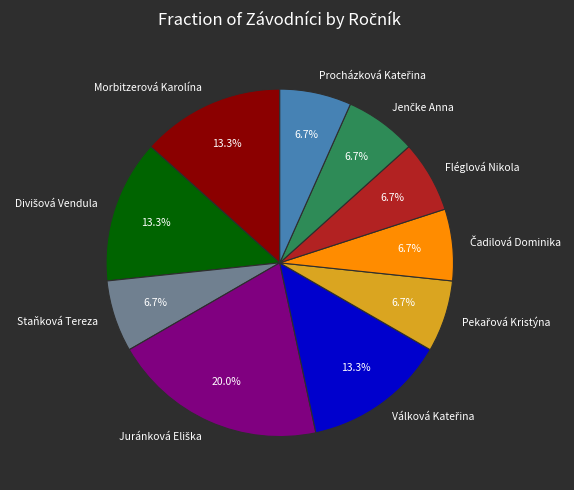

Is Morbitzerová Karolína the majority of the pie?

No